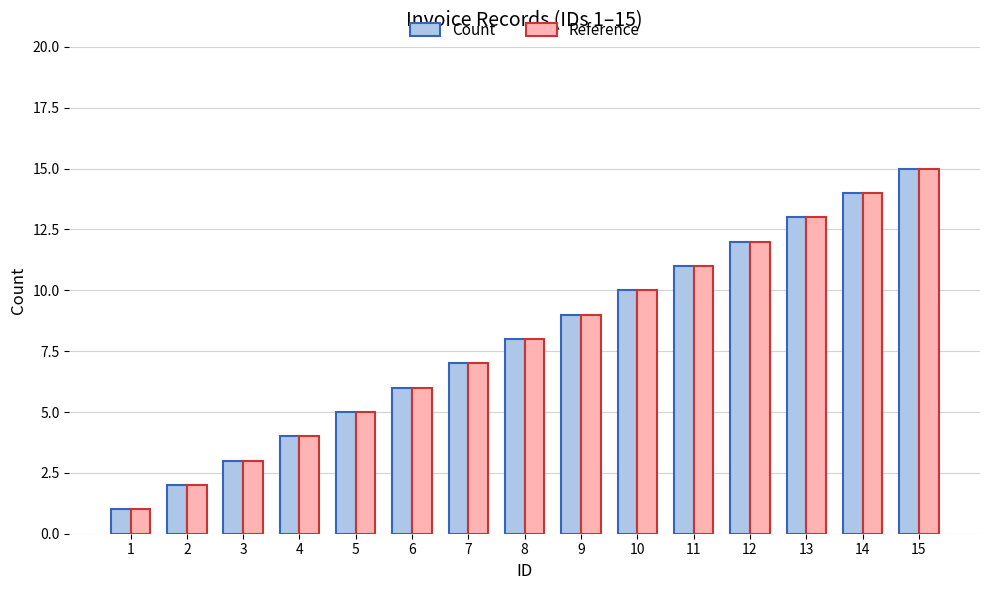

What is the minimum value for Count?

1